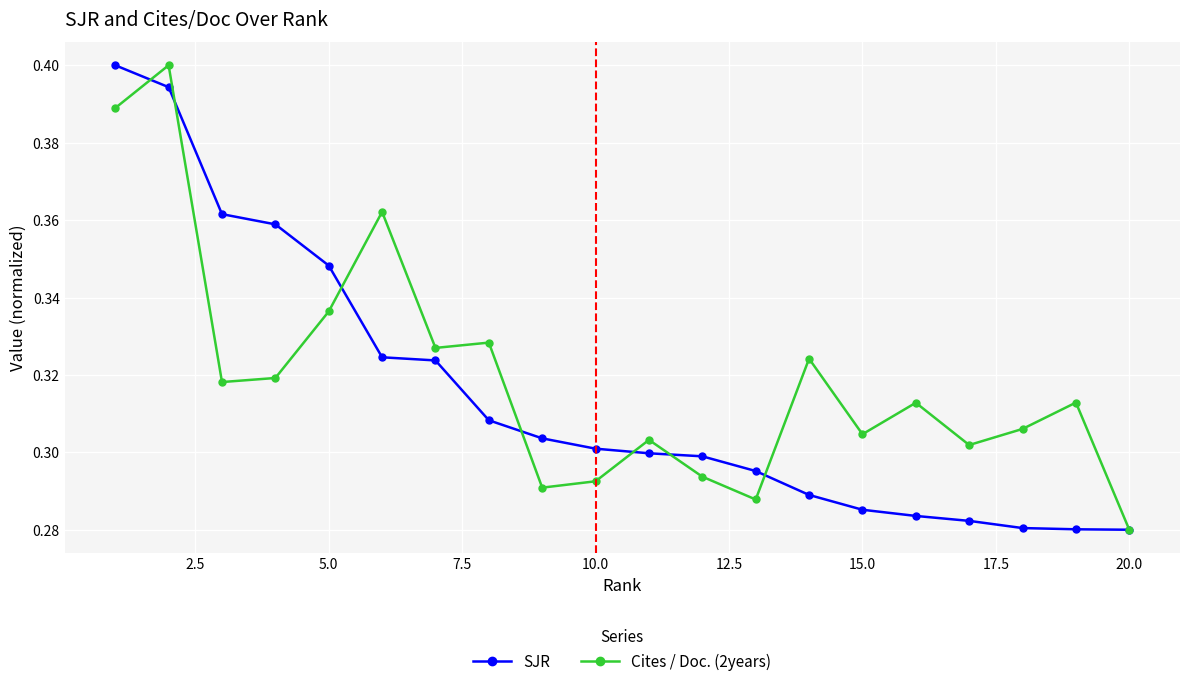

Count the Cites / Doc. (2years) values in the range 0 to 1.

20